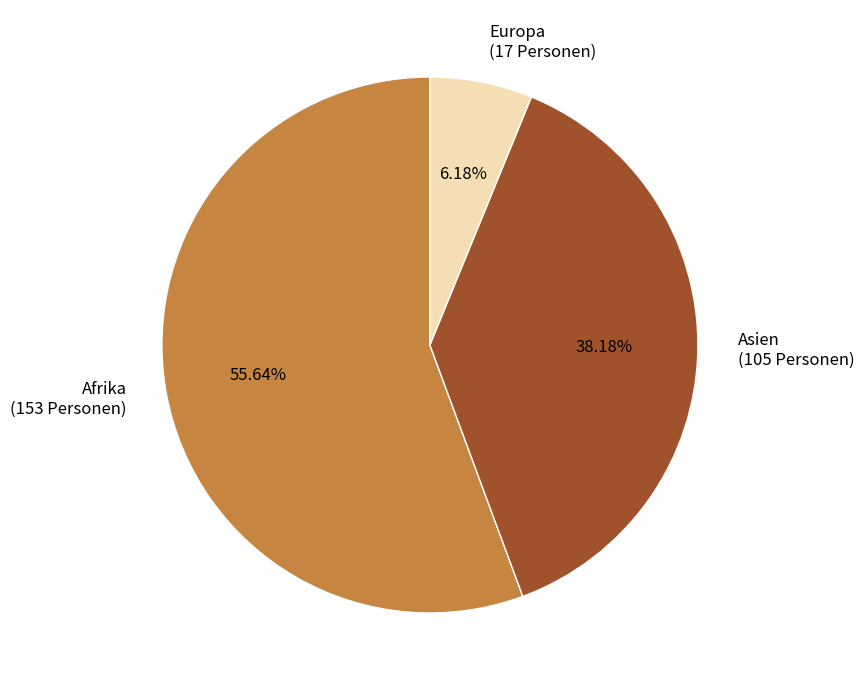

Count the number of slices in the pie.

3